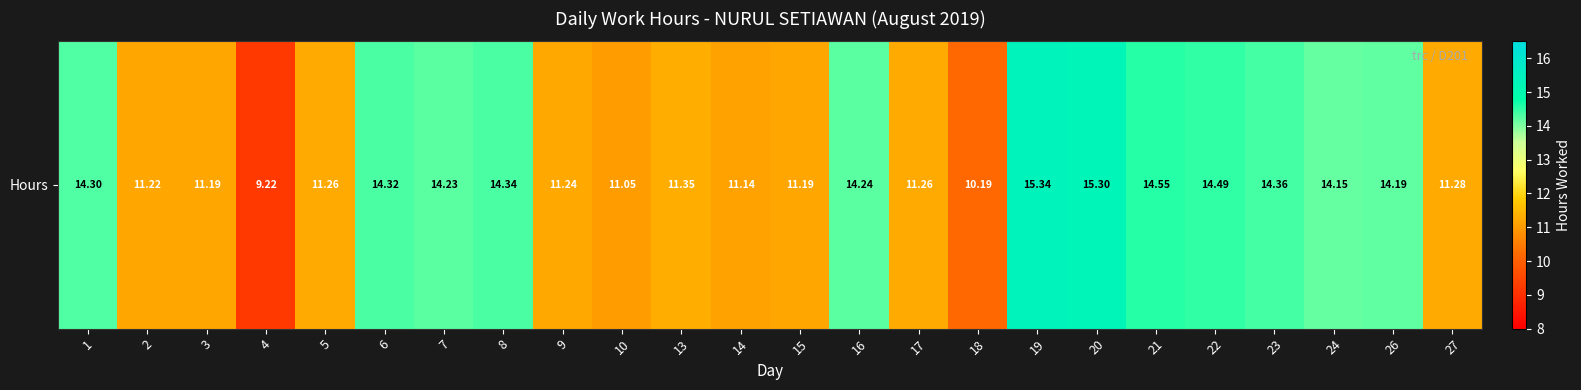

Where does the data first go above 14?

1